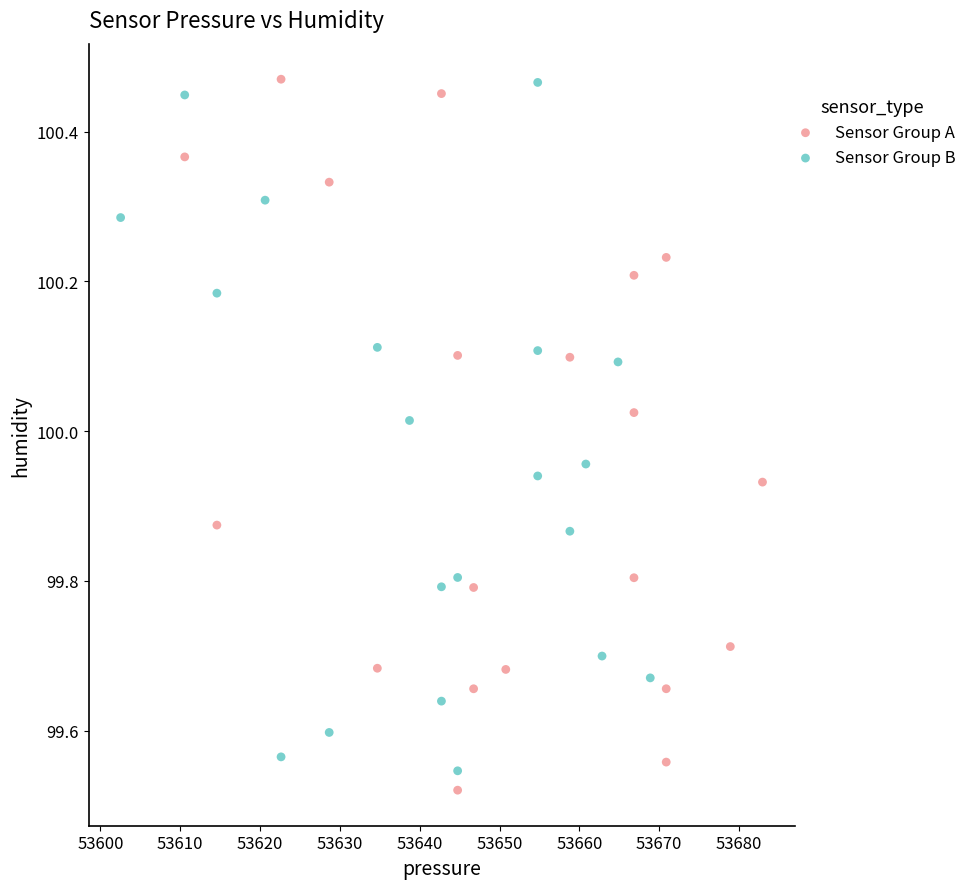

Which series has the largest Y range (max minus min)?

Sensor Group A